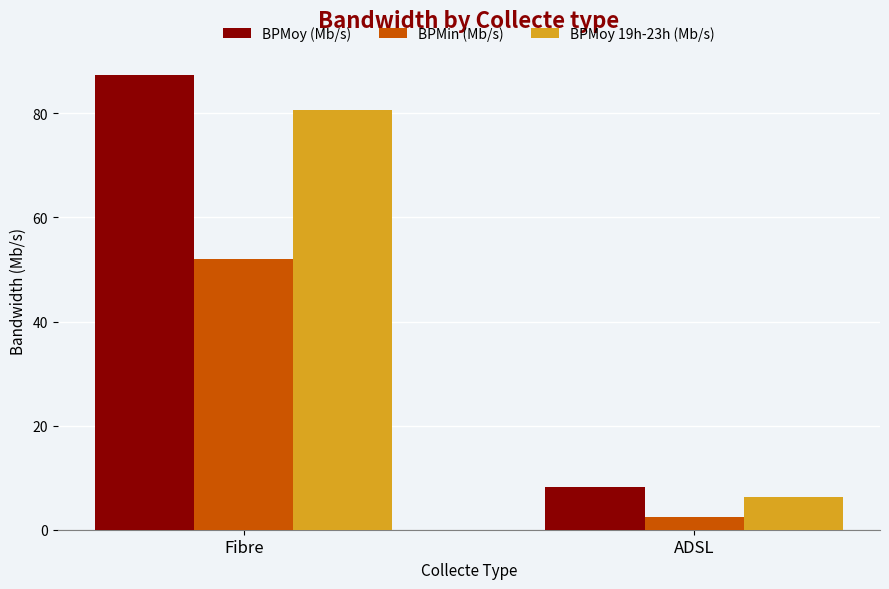

Between Fibre and ADSL, which series saw the biggest shift?

BPMoy (Mb/s)